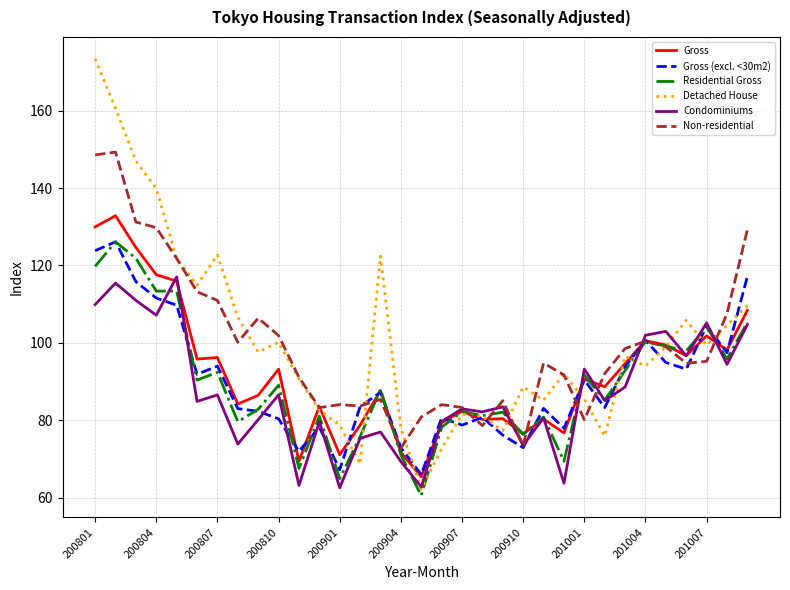

What is the minimum value shown in the chart?

60.5